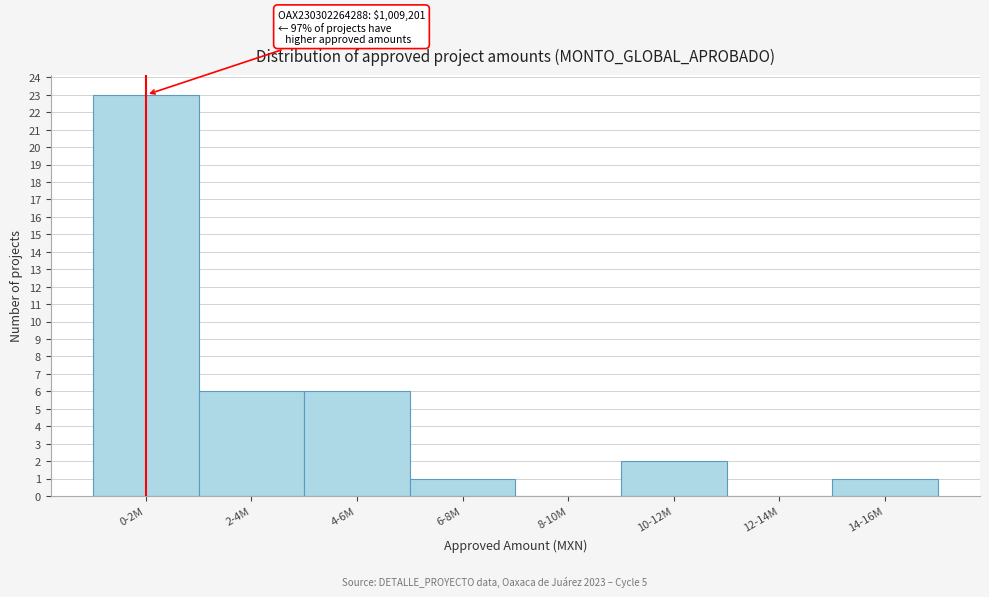

Reading right to left, what are all the values shown in this chart?

14-16M=1	12-14M=0	10-12M=2	8-10M=0	6-8M=1	4-6M=6	2-4M=6	0-2M=23